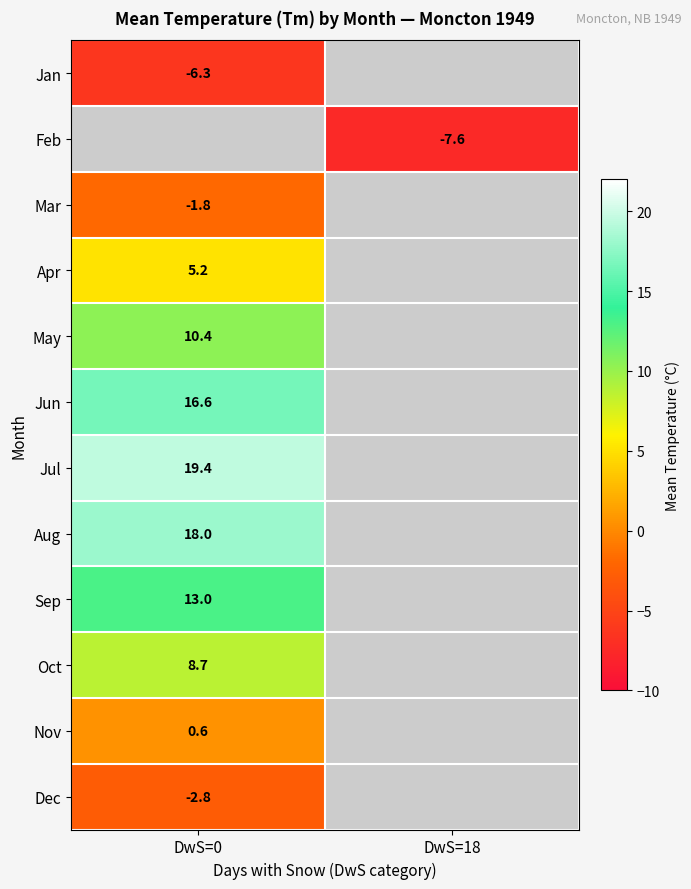

At which category does the chart reach its minimum across all series?

DwS=18